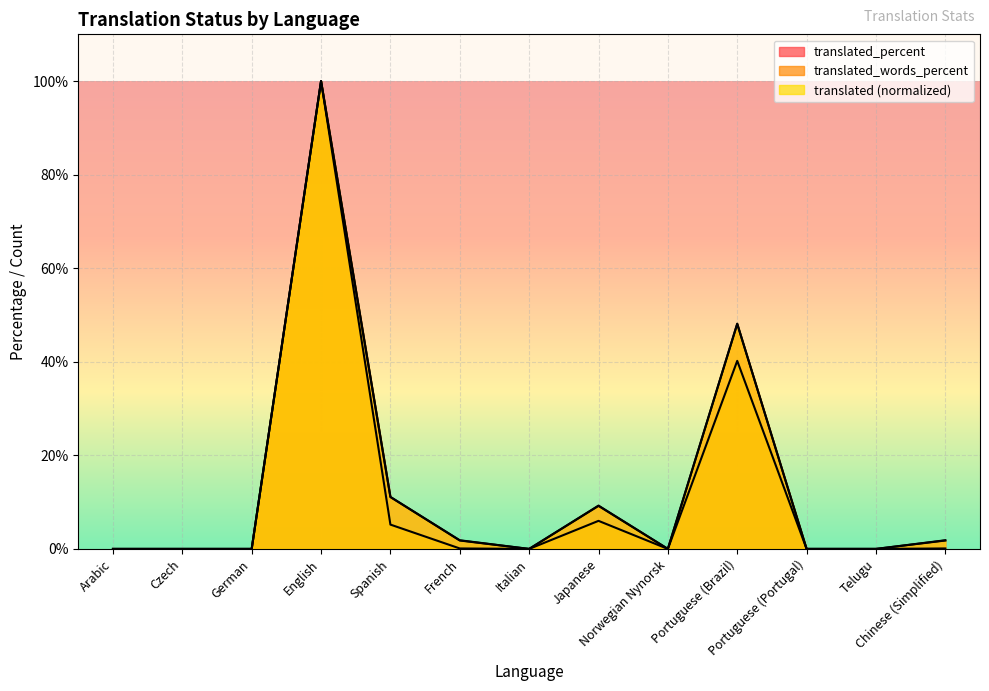

True or false: translated_percent has a value of 66.3 at English.

False